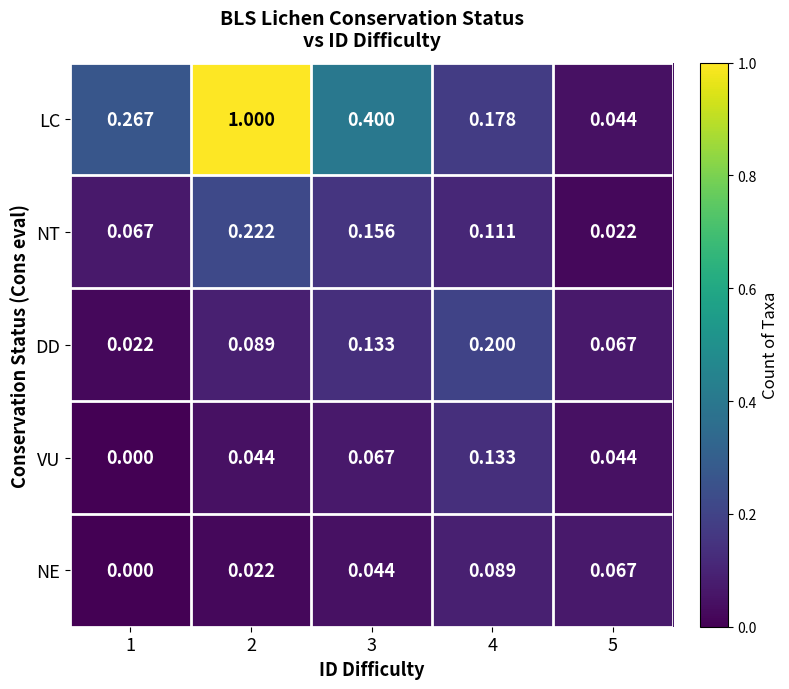

Is the value of VU at 4 greater than the value of LC at 3?

No